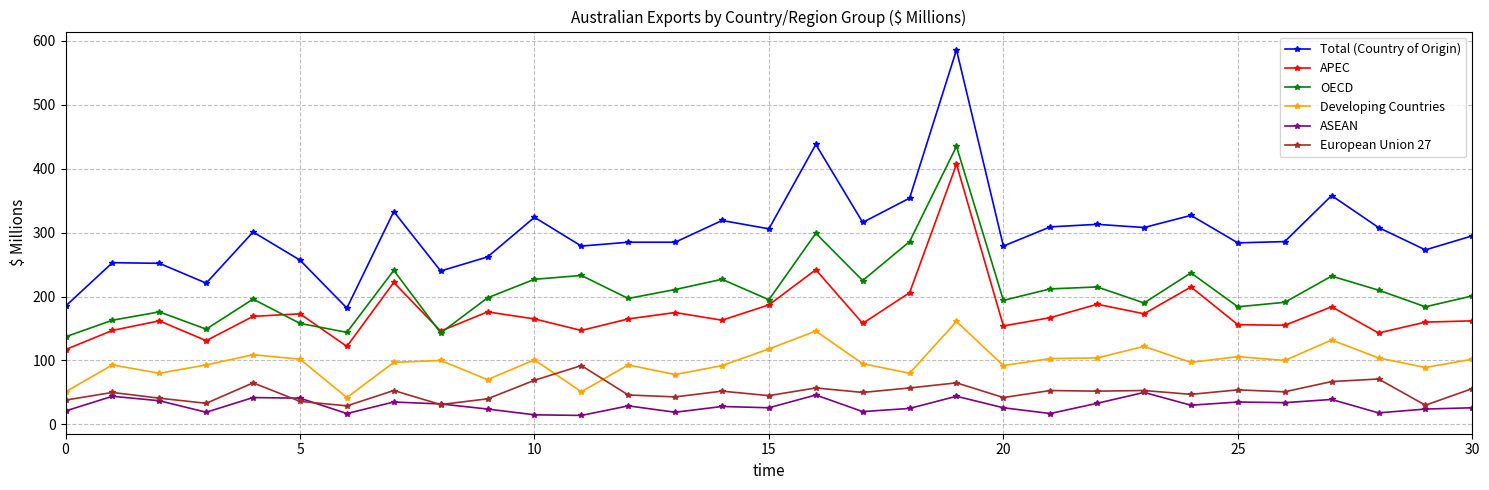

Which series has the largest range (max minus min)?

Total (Country of Origin)